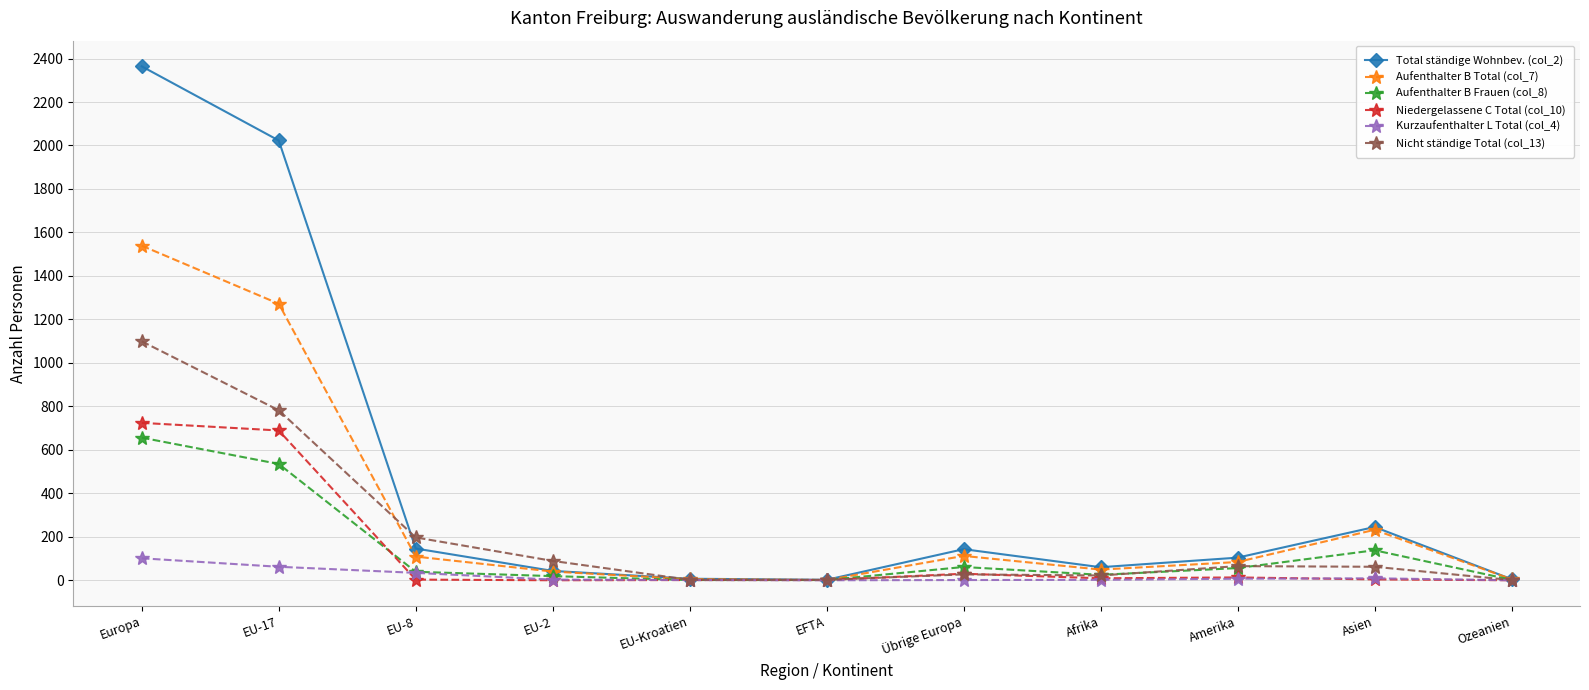

True or false: Aufenthalter B Total (col_7) has more than 0 interior local peaks.

True